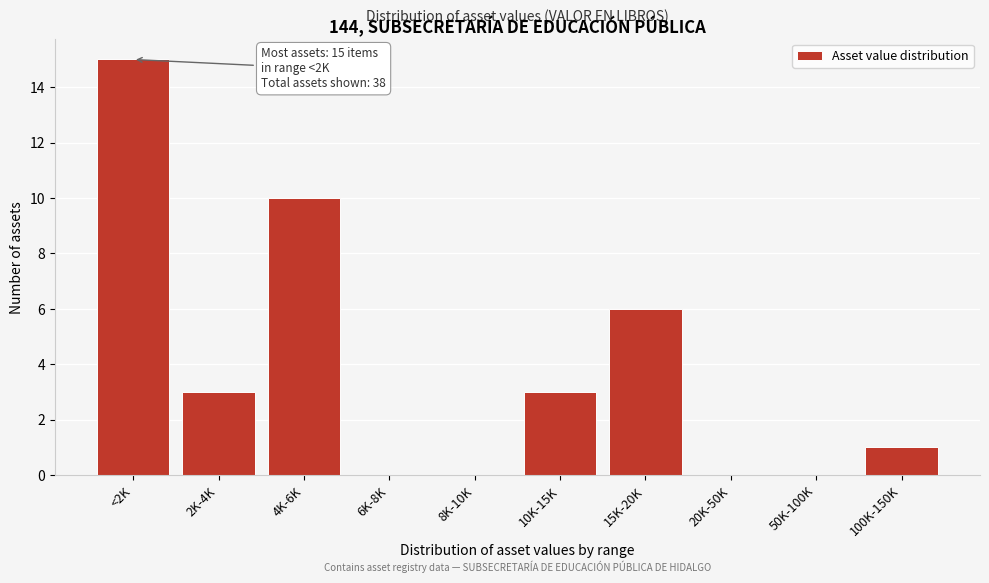

Reading left to right, list all the values displayed in this chart.

<2K=15	2K-4K=3	4K-6K=10	6K-8K=0	8K-10K=0	10K-15K=3	15K-20K=6	20K-50K=0	50K-100K=0	100K-150K=1